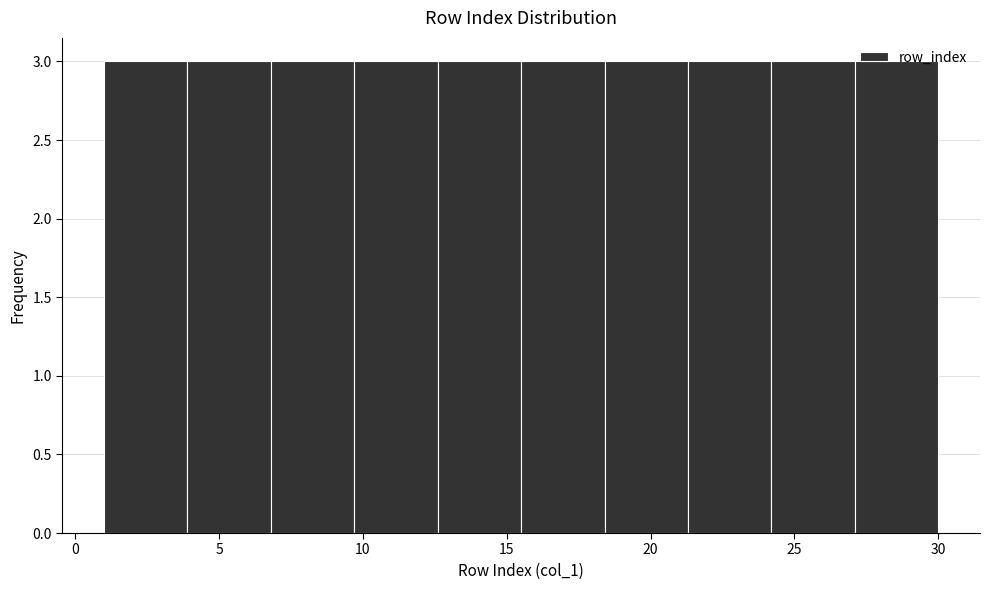

Reading left to right, transcribe this chart: for each bar, give the range it covers on the x-axis and its height. Neither the bar edges nor the heights are printed on the chart, so give them approximately, as read against the axes.

1.0 to 3.9: 3
3.9 to 6.8: 3
6.8 to 9.7: 3
9.7 to 12.6: 3
12.6 to 15.5: 3
15.5 to 18.4: 3
18.4 to 21.3: 3
21.3 to 24.2: 3
24.2 to 27.1: 3
27.1 to 30.0: 3